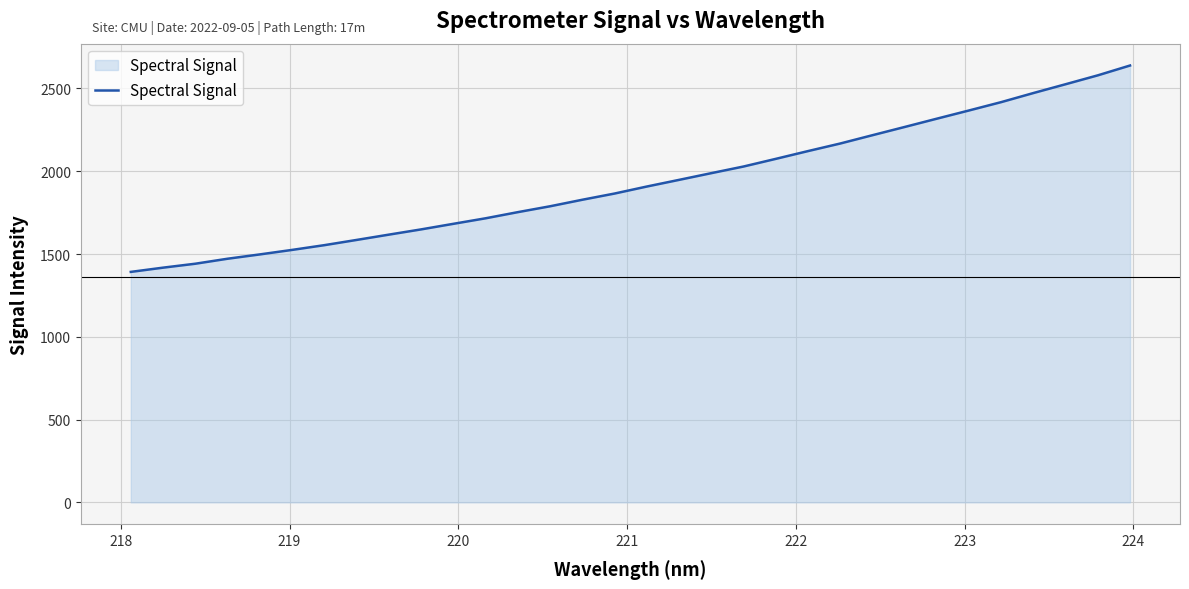

What is the difference between the maximum and minimum values?

1246.6